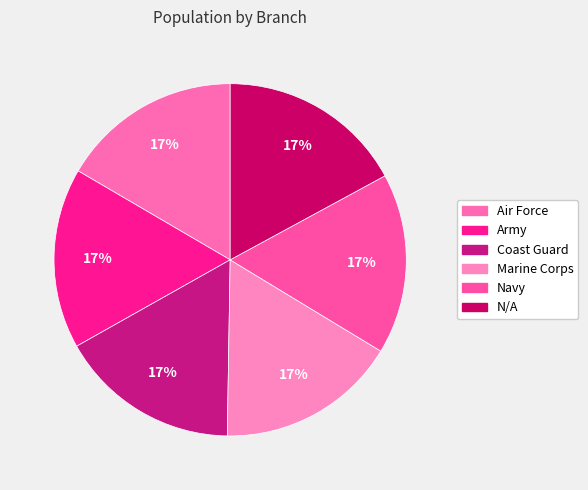

Count the number of slices in the pie.

6